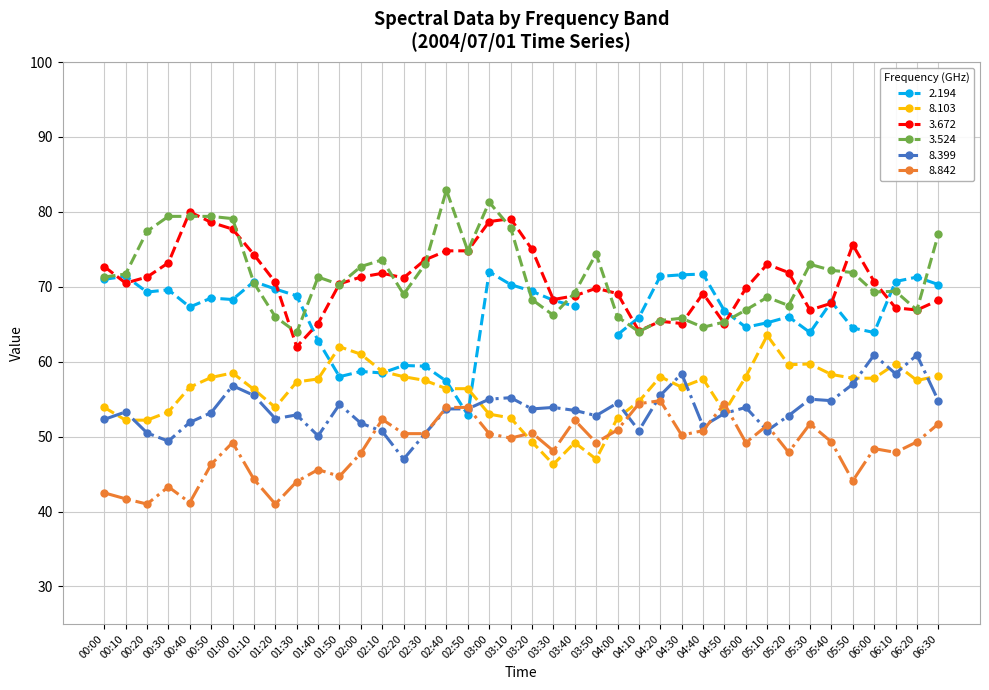

Is it true that   8.842 equals 76.9 at 06:30?

False